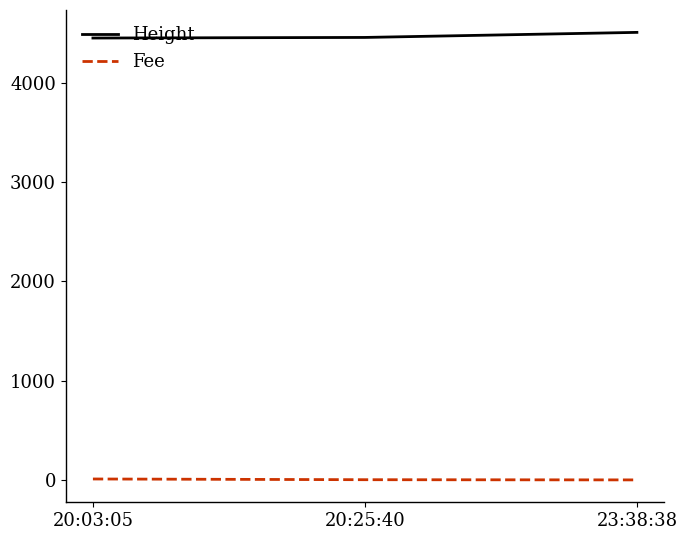

What is the greatest value displayed?

4508.0